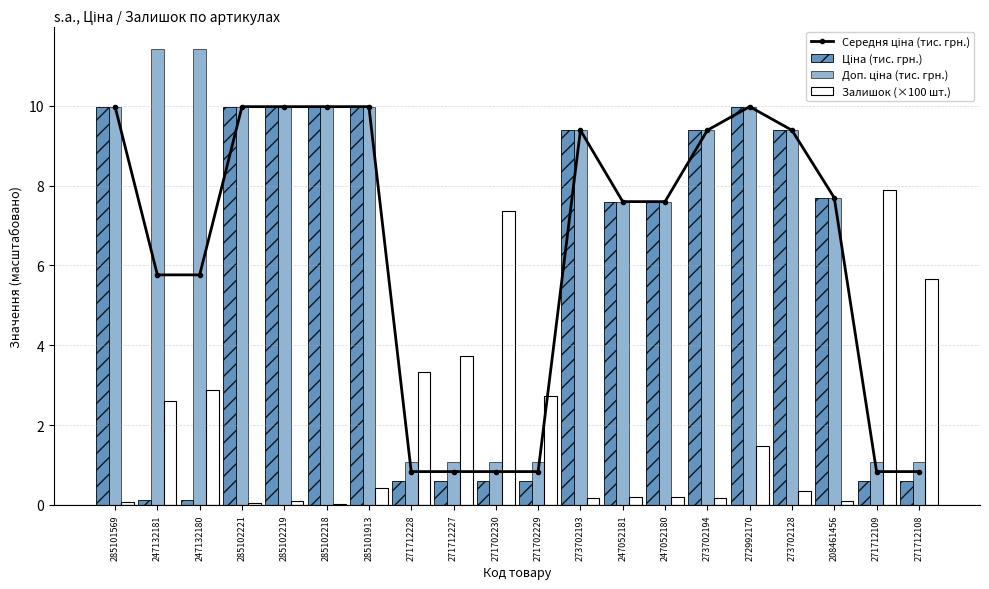

What are all the series names shown in the legend?

Середня ціна (тис. грн.), Ціна (тис. грн.), Доп. ціна (тис. грн.), Залишок (×100 шт.)